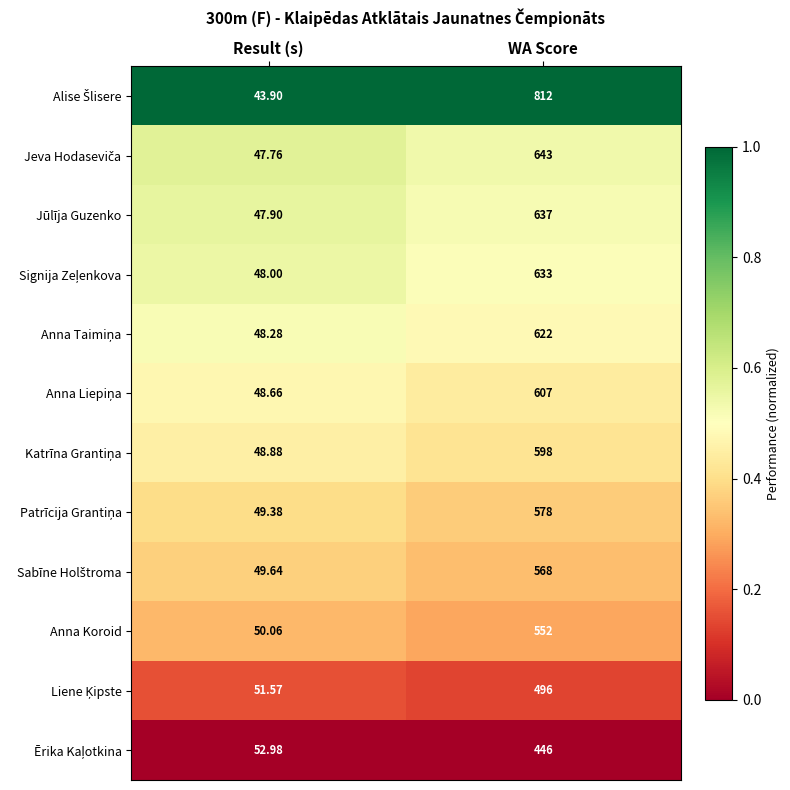

At which category is the sum across all series the highest?

WA Score